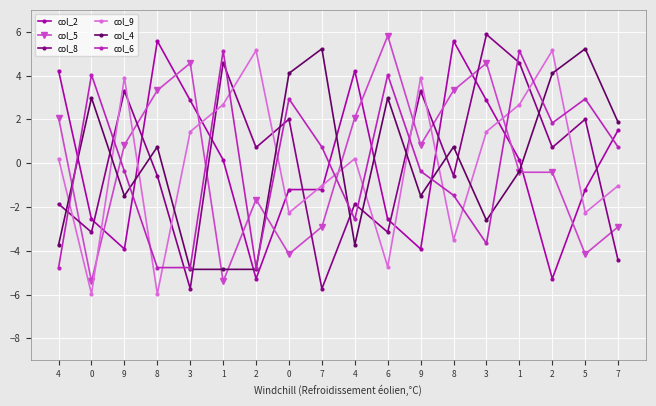

What value does the col_5 series have at 9?

0.8